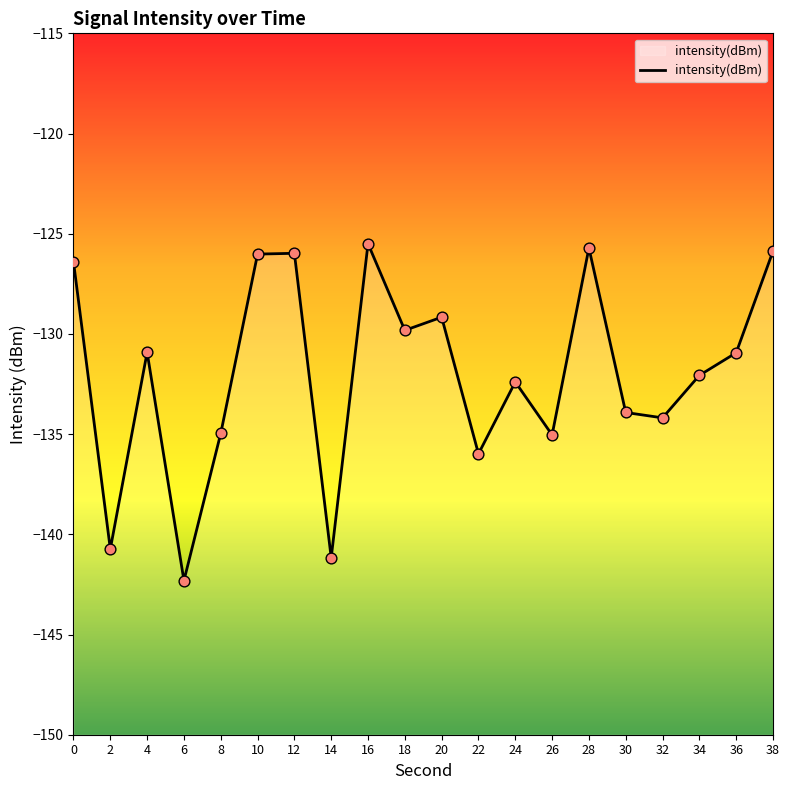

Which has a higher value, 36 or 32?

36